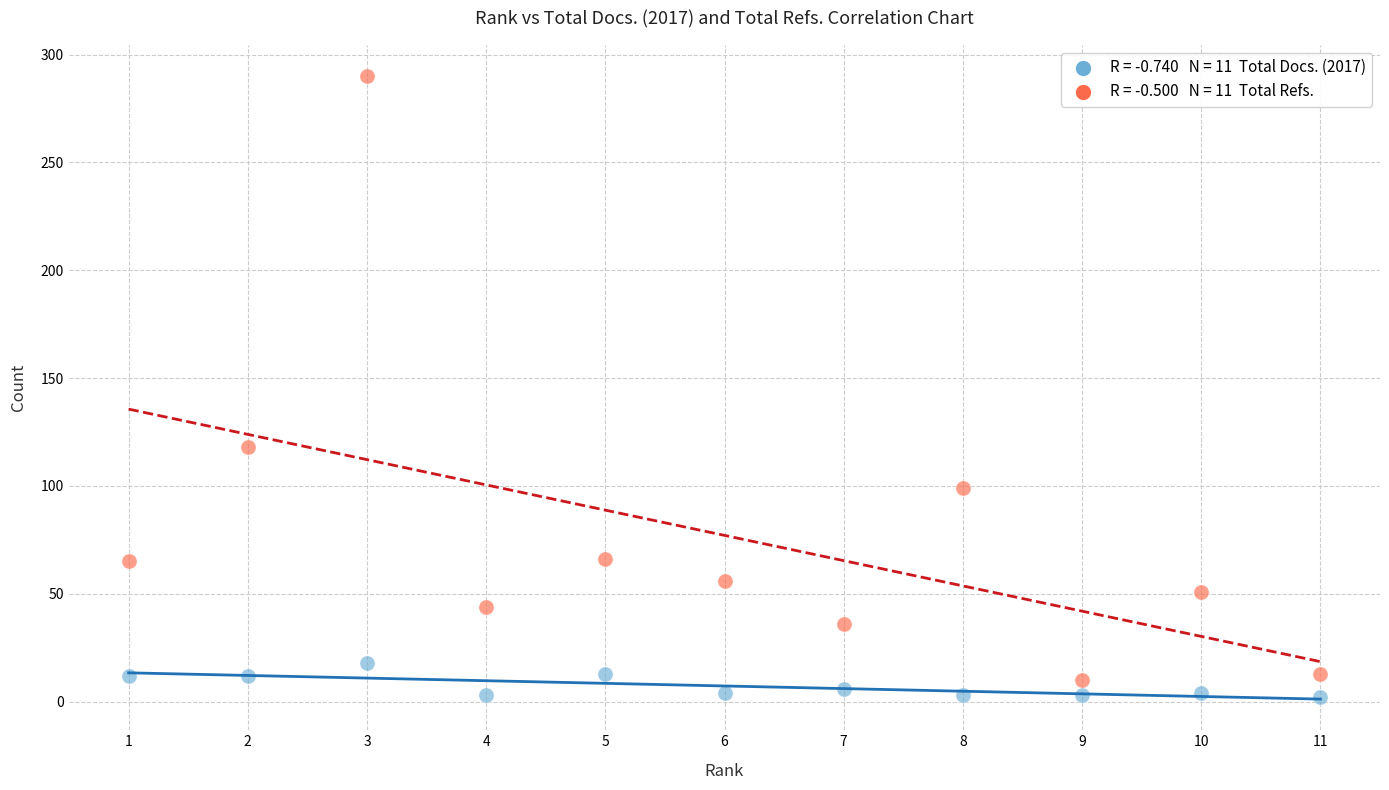

Across all series, what Y value is closest to 146?

118